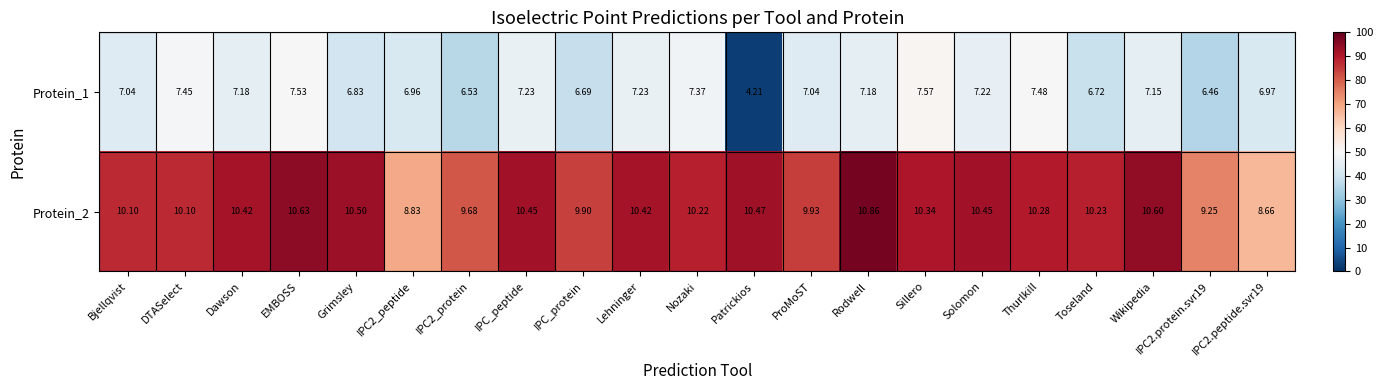

At which label does Protein_1 reach its peak?

Sillero